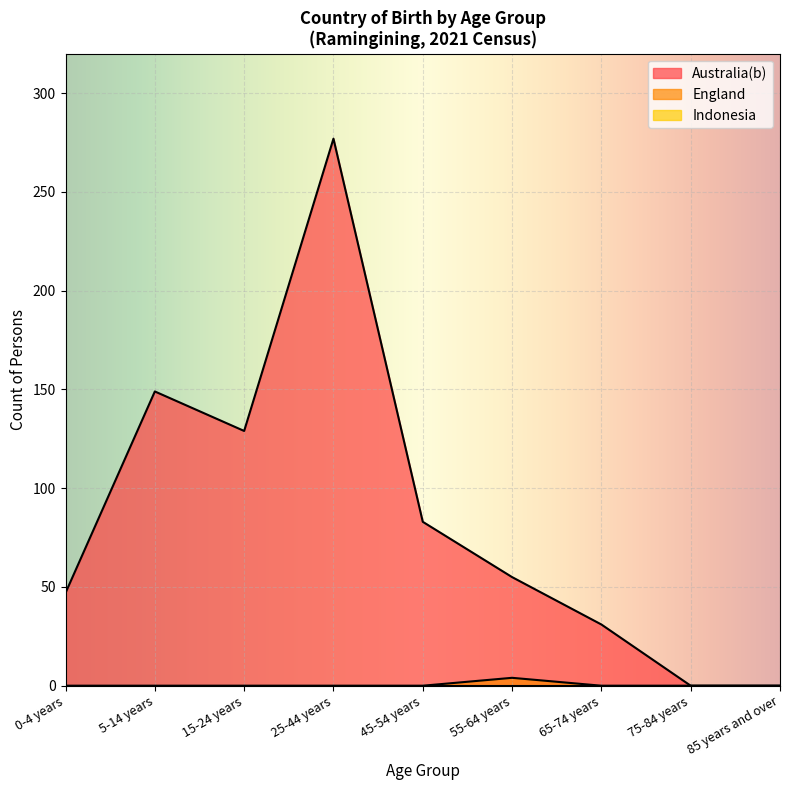

List the labels in order of Australia(b) value, smallest first.

75-84 years, 85 years and over, 65-74 years, 0-4 years, 55-64 years, 45-54 years, 15-24 years, 5-14 years, 25-44 years